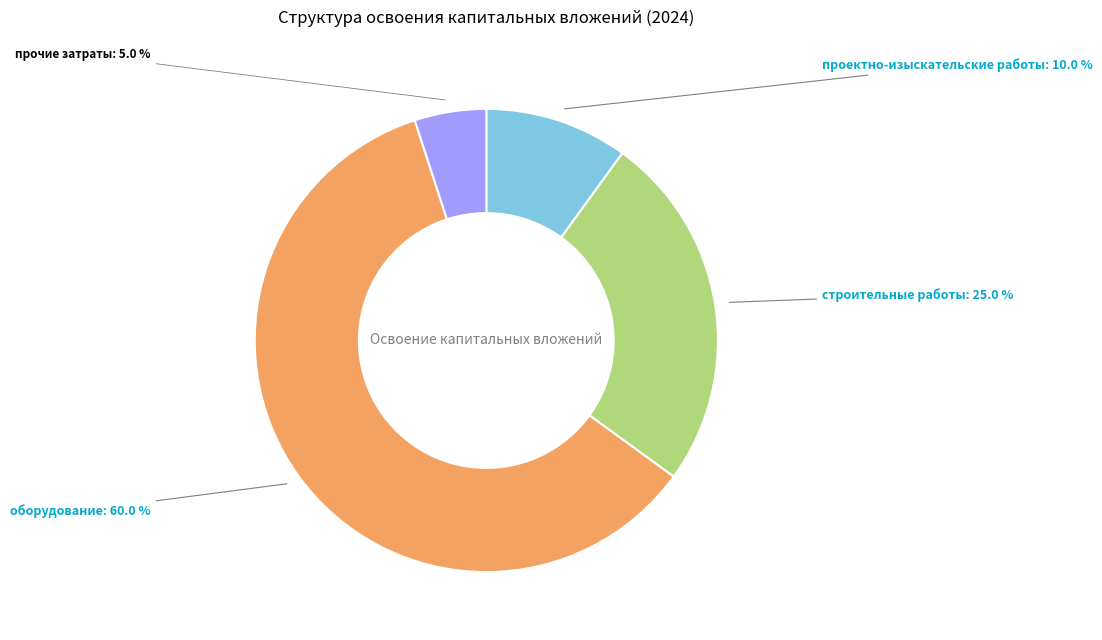

Which category has the biggest portion of the pie?

оборудование